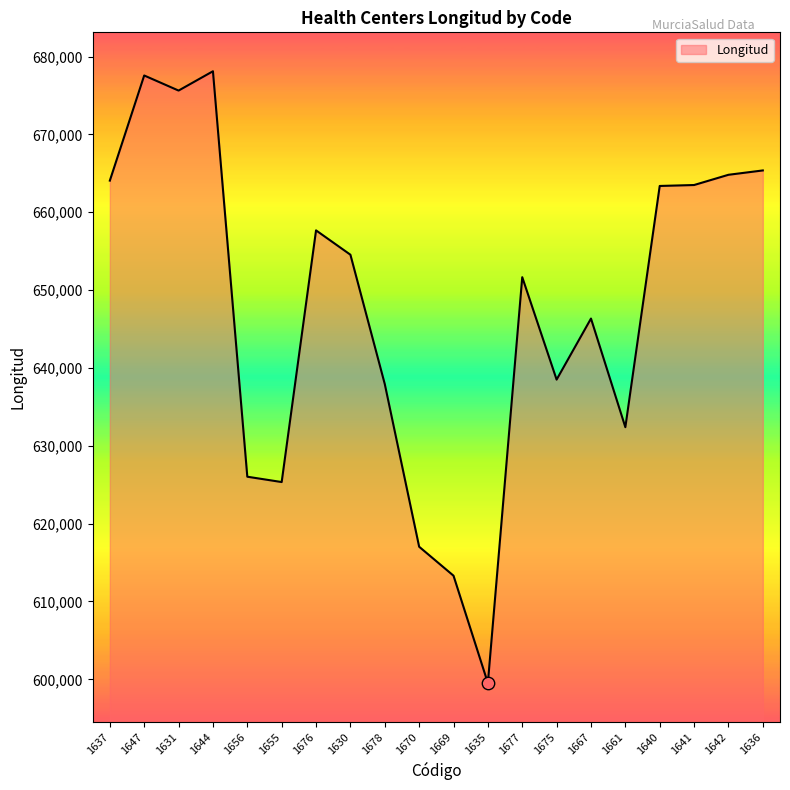

Between 1676 and 1678, which is larger?

1676